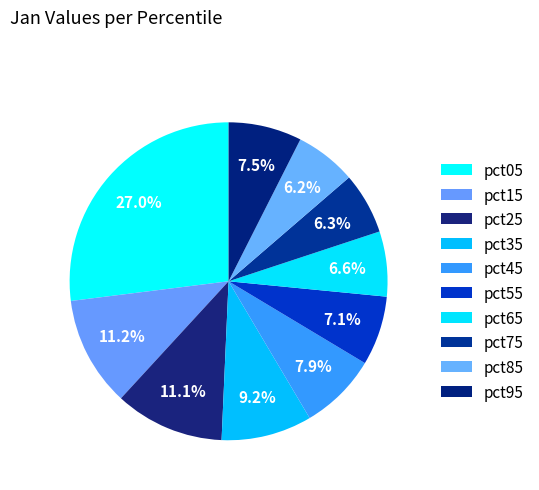

To the nearest percent, what is the average slice percentage?

10%